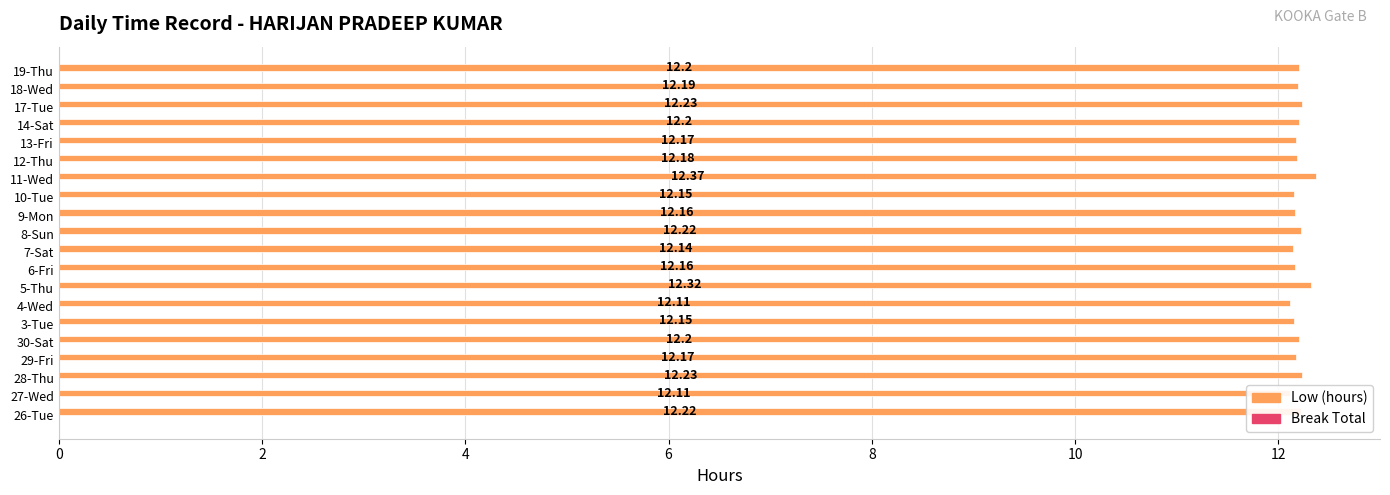

Does the chart contain any negative values?

No